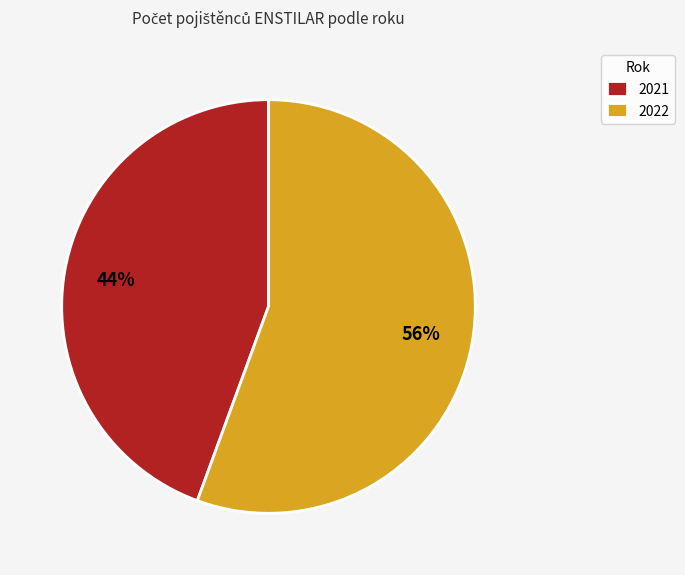

What is the ratio of the value at 2021 to the value at 2022?

0.8